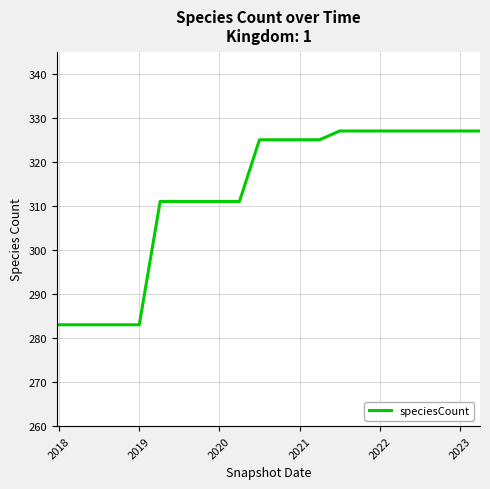

What is the smallest value displayed?

283